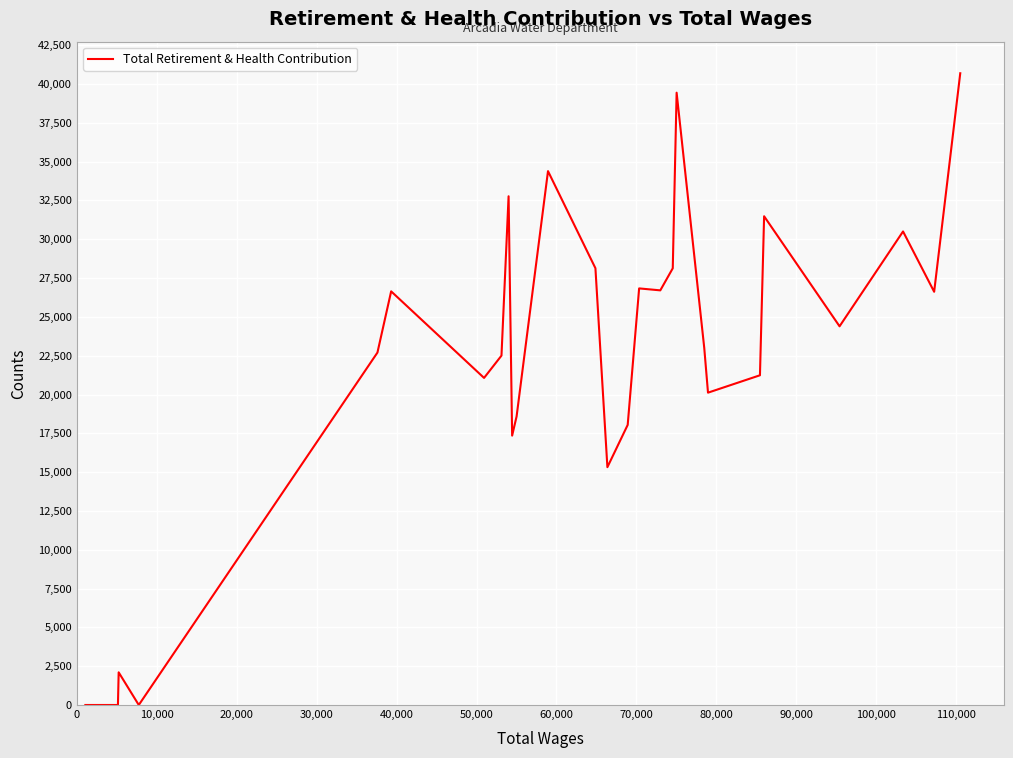

What is the difference between the maximum and minimum values?

40694